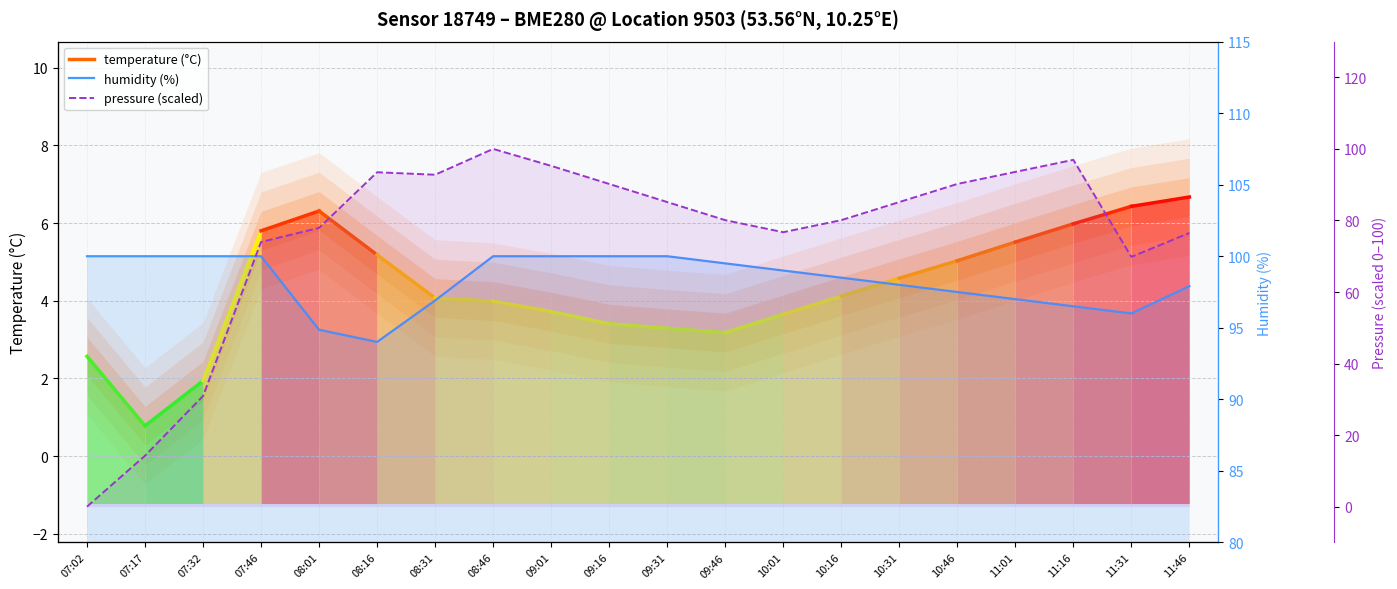

True or false: pressure (scaled) and humidity (%) intersect in this chart.

True